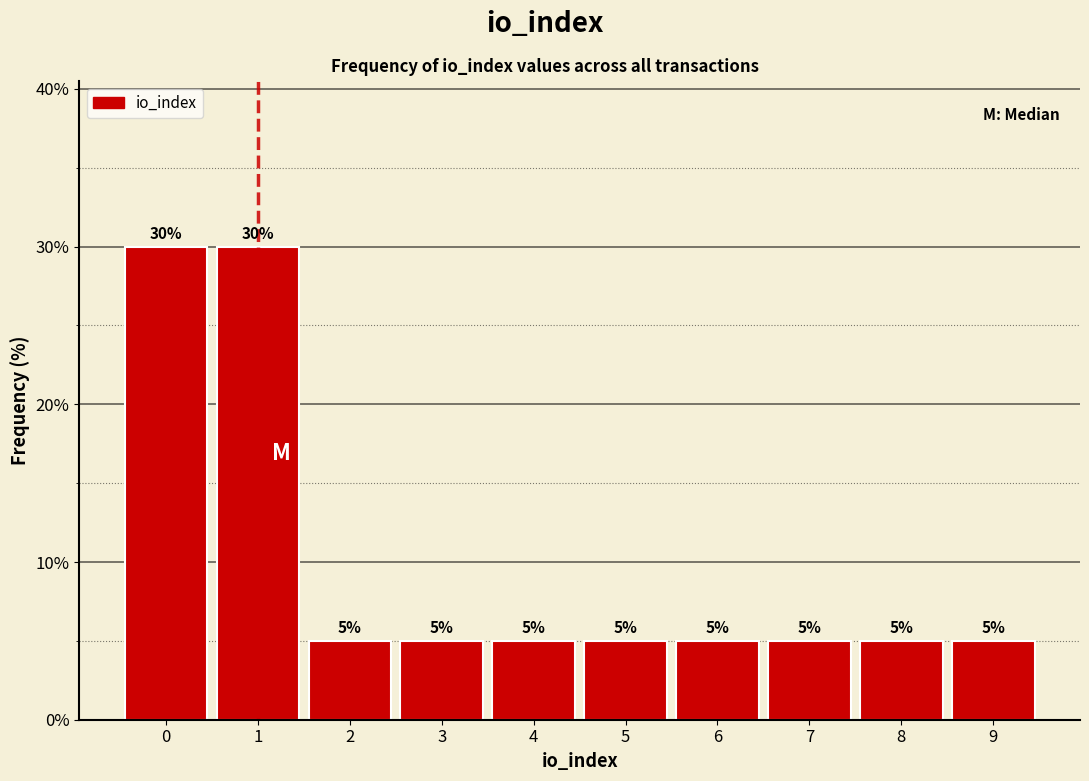

Reading right to left, list all the values displayed in this chart.

9=5	8=5	7=5	6=5	5=5	4=5	3=5	2=5	1=30	0=30